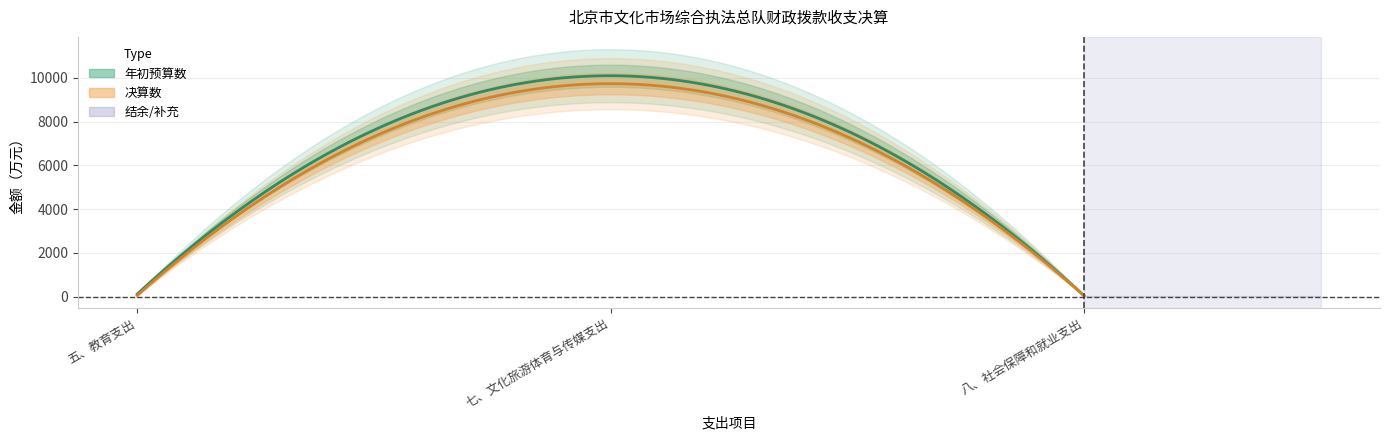

True or false: 年初预算数 has a value of 10094.6 at 七、文化旅游体育与传媒支出.

True